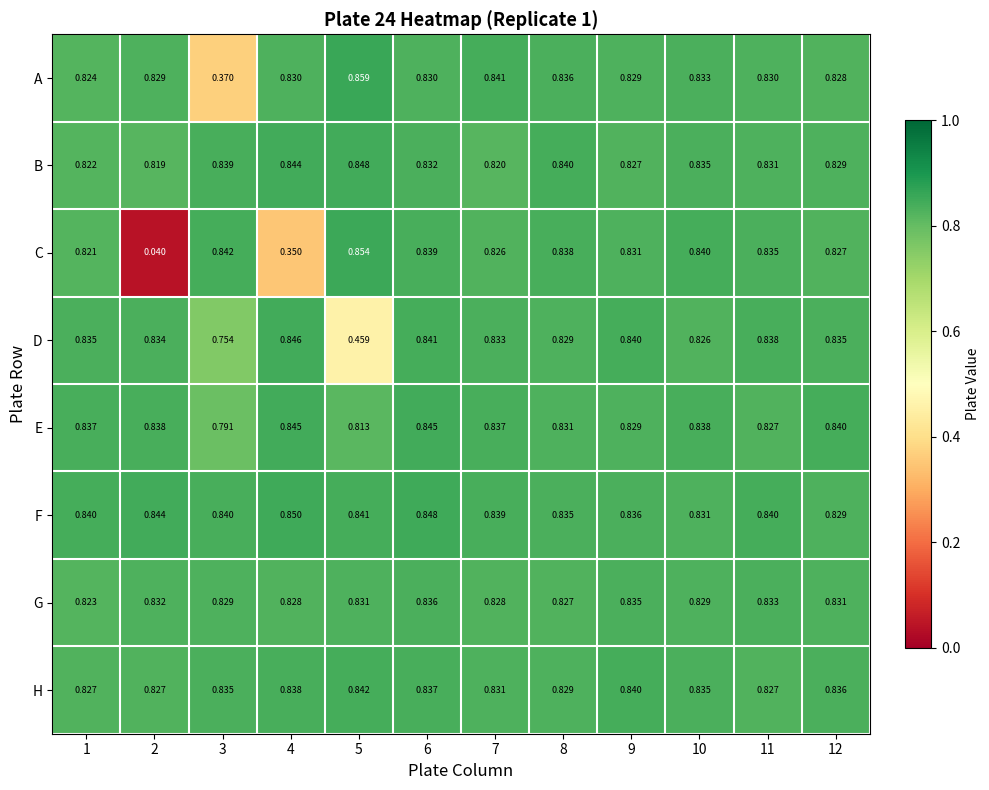

List the series in order of their peak value, lowest first.

G, H, E, D, B, F, C, A